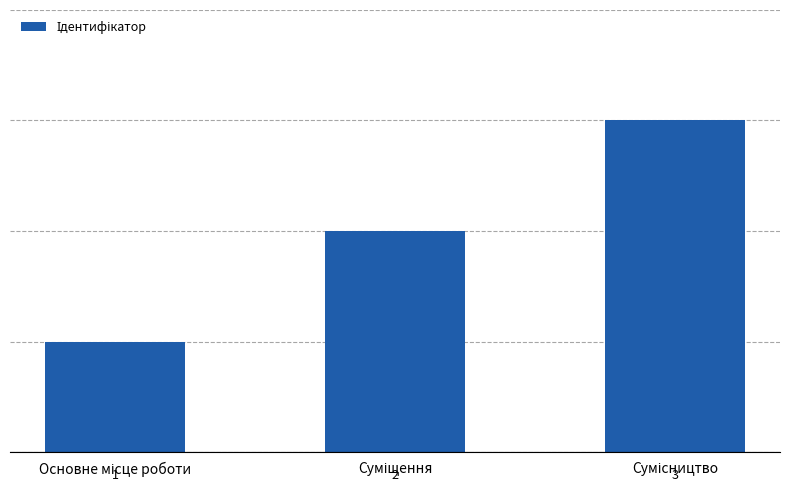

What is the sum of all values?

6